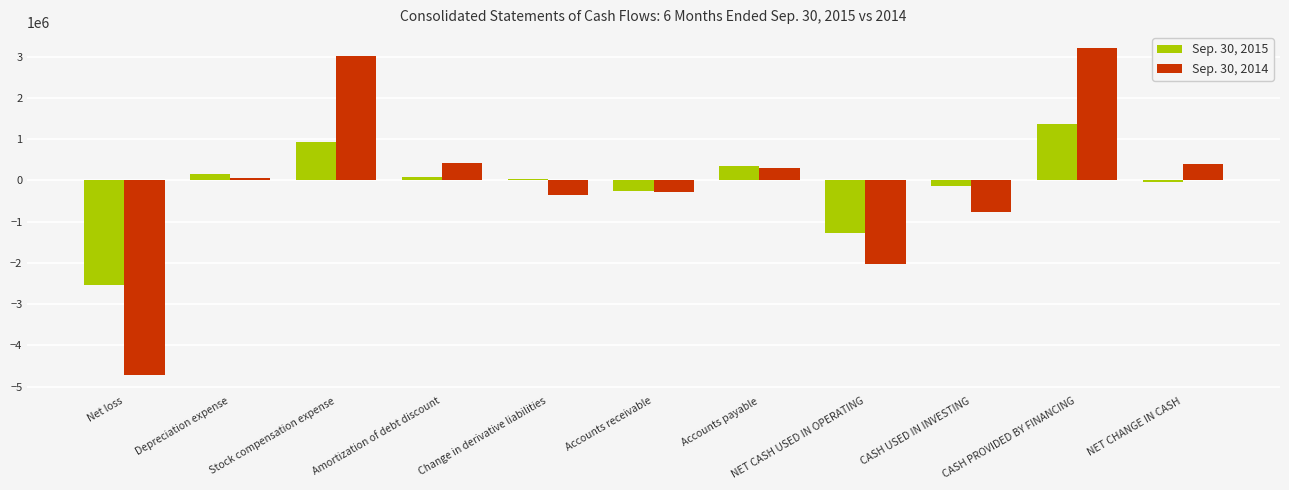

The Sep. 30, 2015 series shows 340509 at Accounts payable. True or false?

True